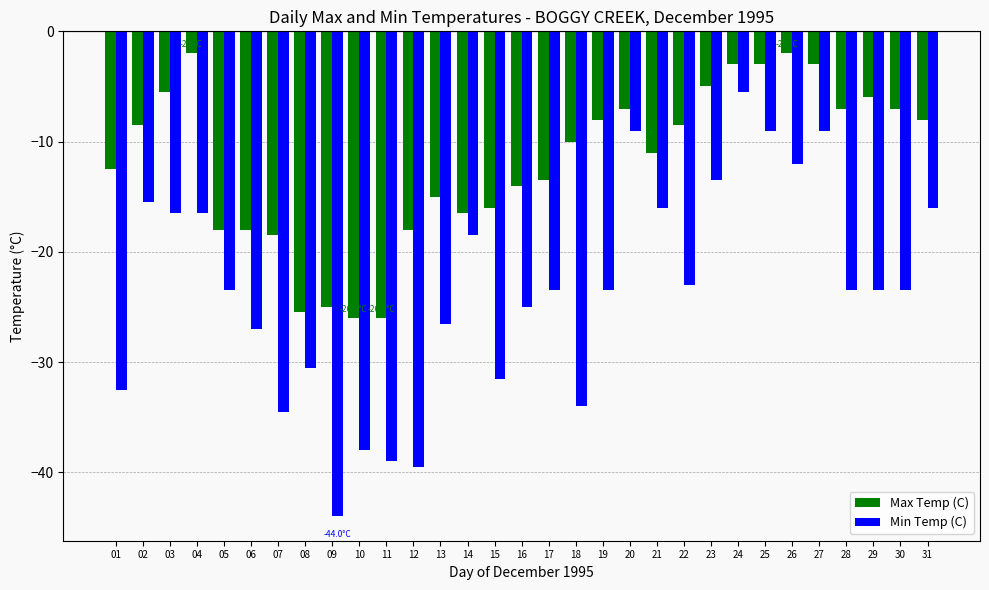

Rank the series by their maximum value, from highest to lowest.

Max Temp (C), Min Temp (C)